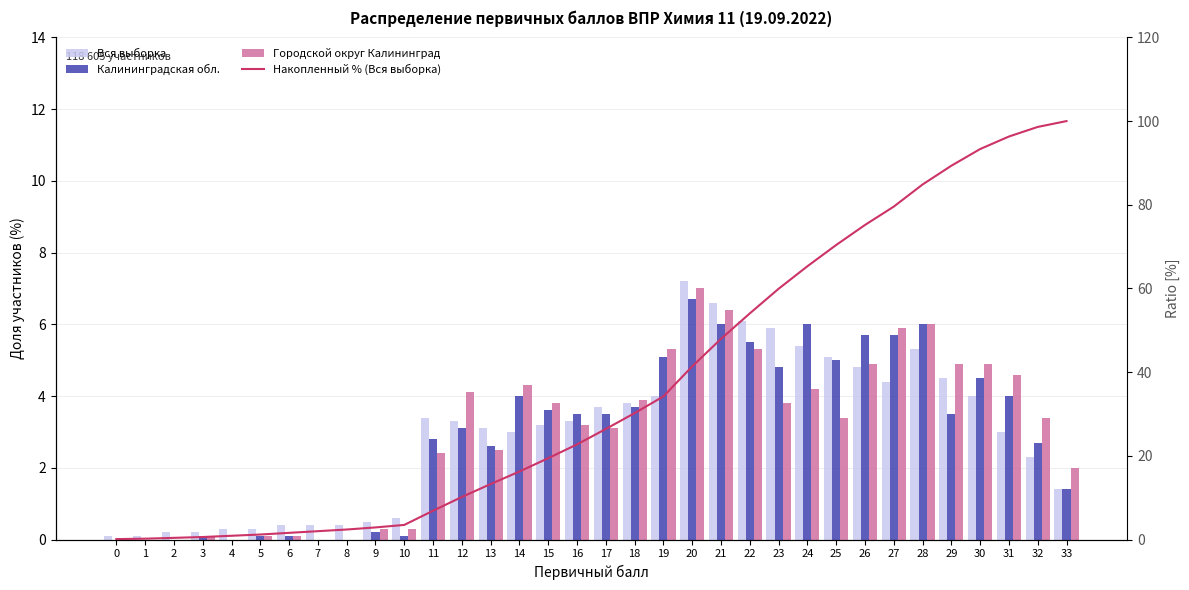

Where does the Калининградская обл. series first go above 3?

12